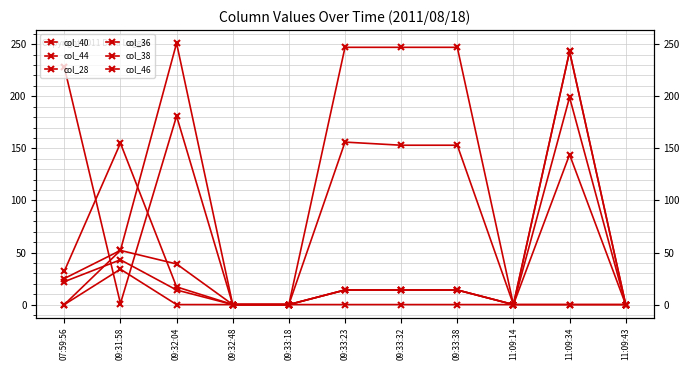

True or false: col_36 and col_38 cross at least once.

True